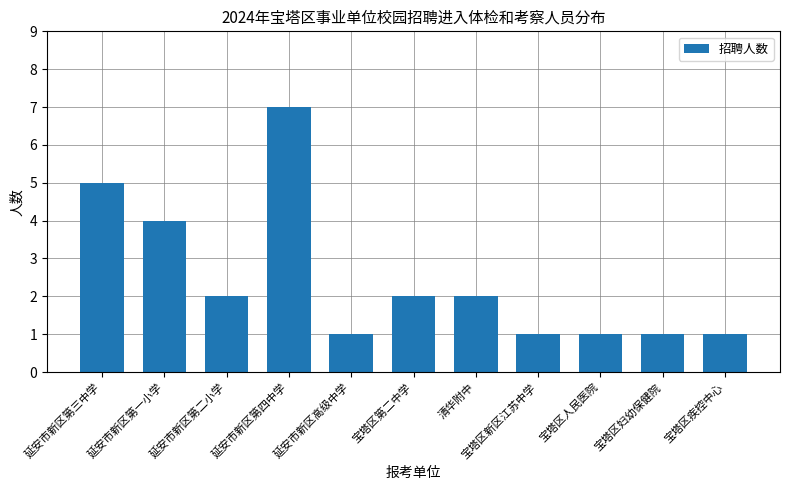

What value does the data have at 宝塔区第二中学?

2